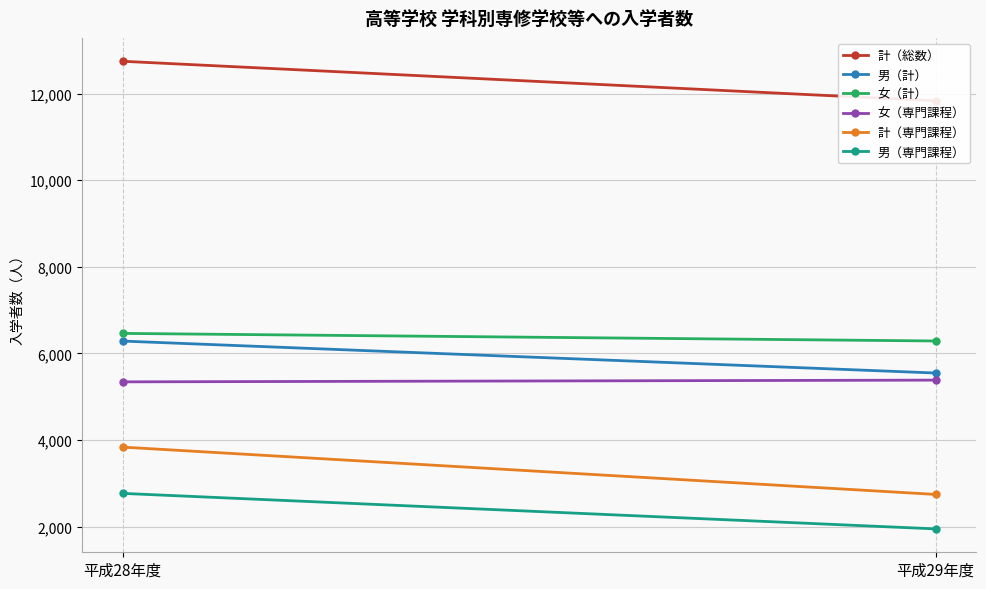

Is it true that 男（専門課程） equals 2767 at 平成28年度?

True